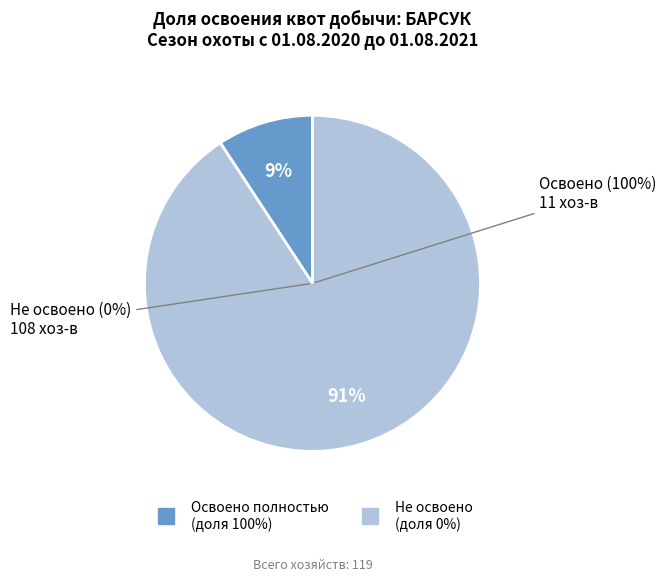

Which slice is the smallest?

100%